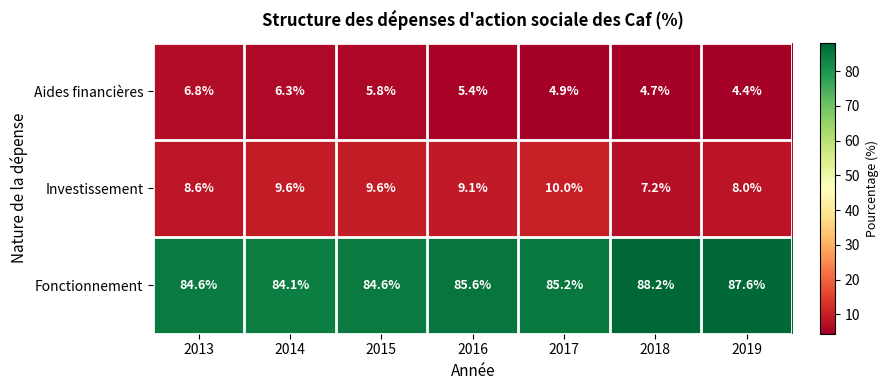

What is the smallest value displayed?

4.4